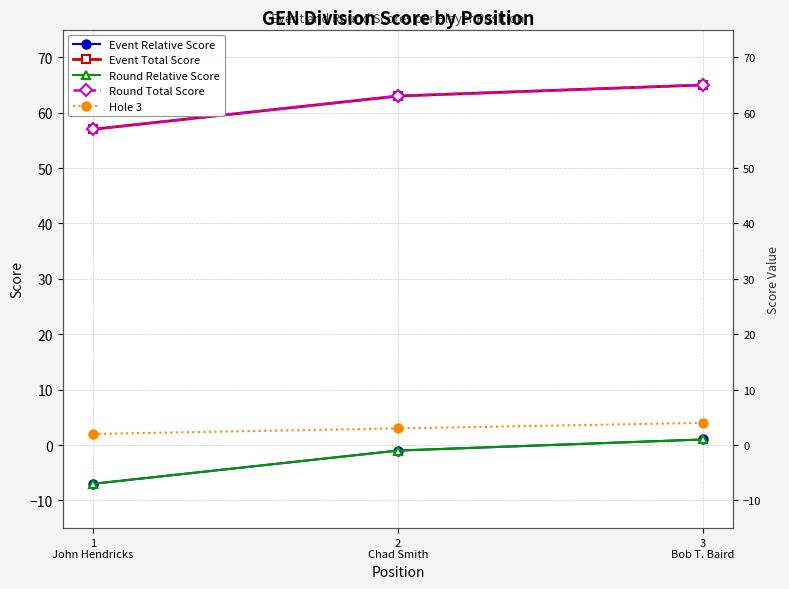

Which label corresponds to the smallest value in the chart?

1
John Hendricks